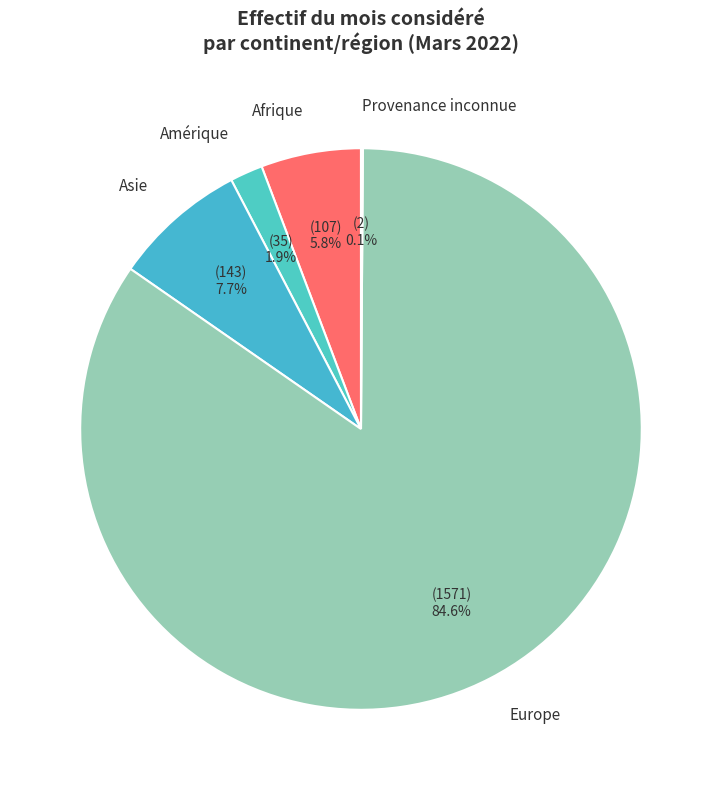

Combined, what portion of the pie is Afrique and Europe?

90.3%